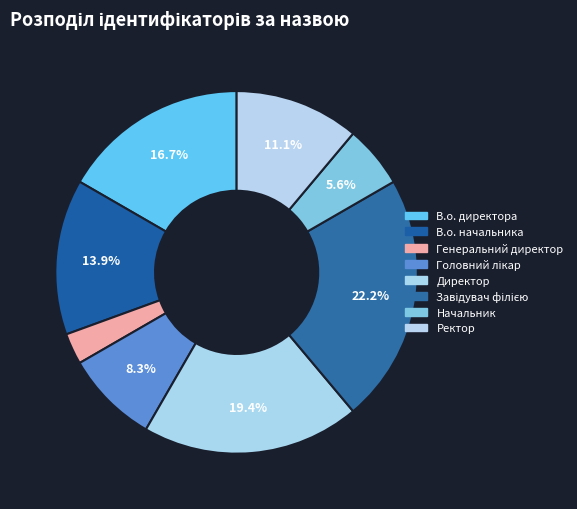

Is Ректор the majority of the pie?

No